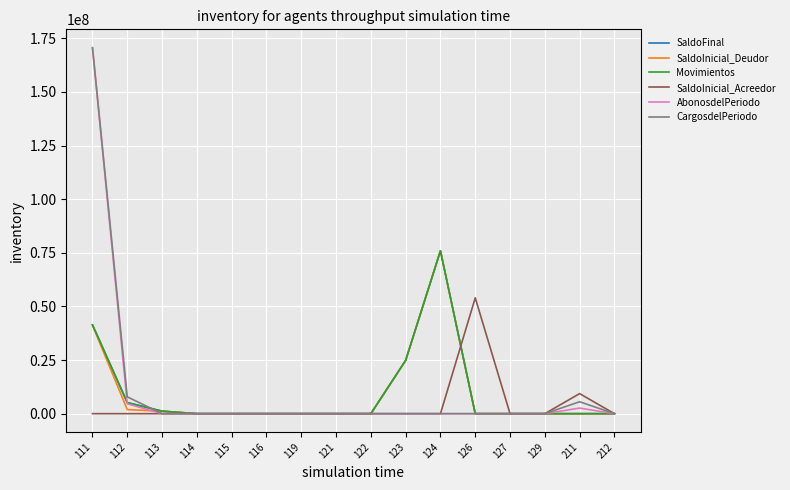

Does the chart have visible grid lines?

Yes